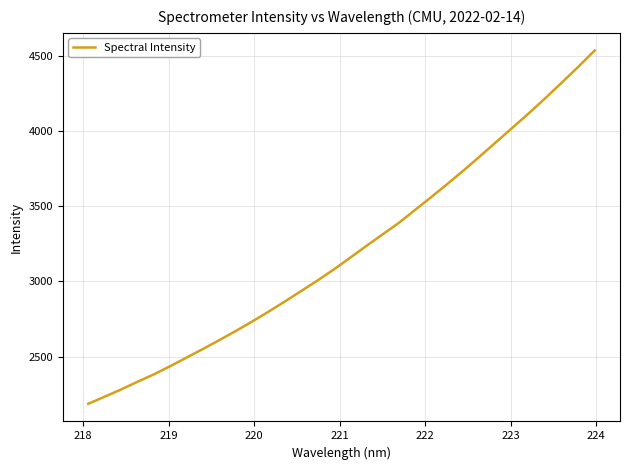

What is the difference between the maximum and minimum values?

2350.8